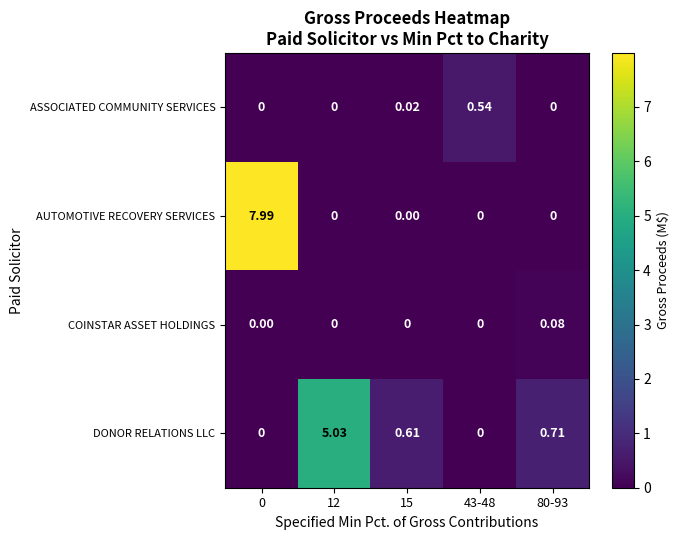

Rank the series by their maximum value, from highest to lowest.

AUTOMOTIVE RECOVERY SERVICES, DONOR RELATIONS LLC, ASSOCIATED COMMUNITY SERVICES, COINSTAR ASSET HOLDINGS